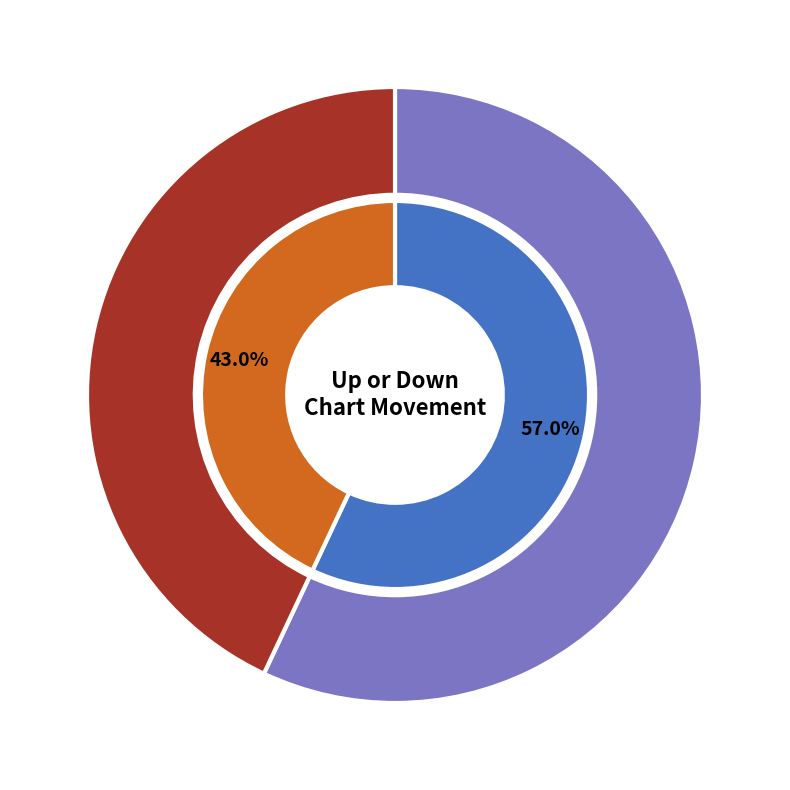

Count the number of slices in the pie.

2